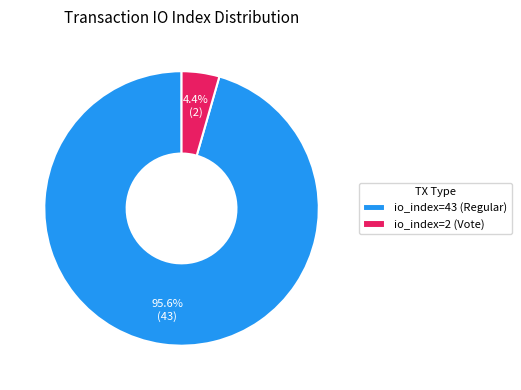

To the nearest percent, what percentage of the pie is io_index=43 (Regular)?

96%